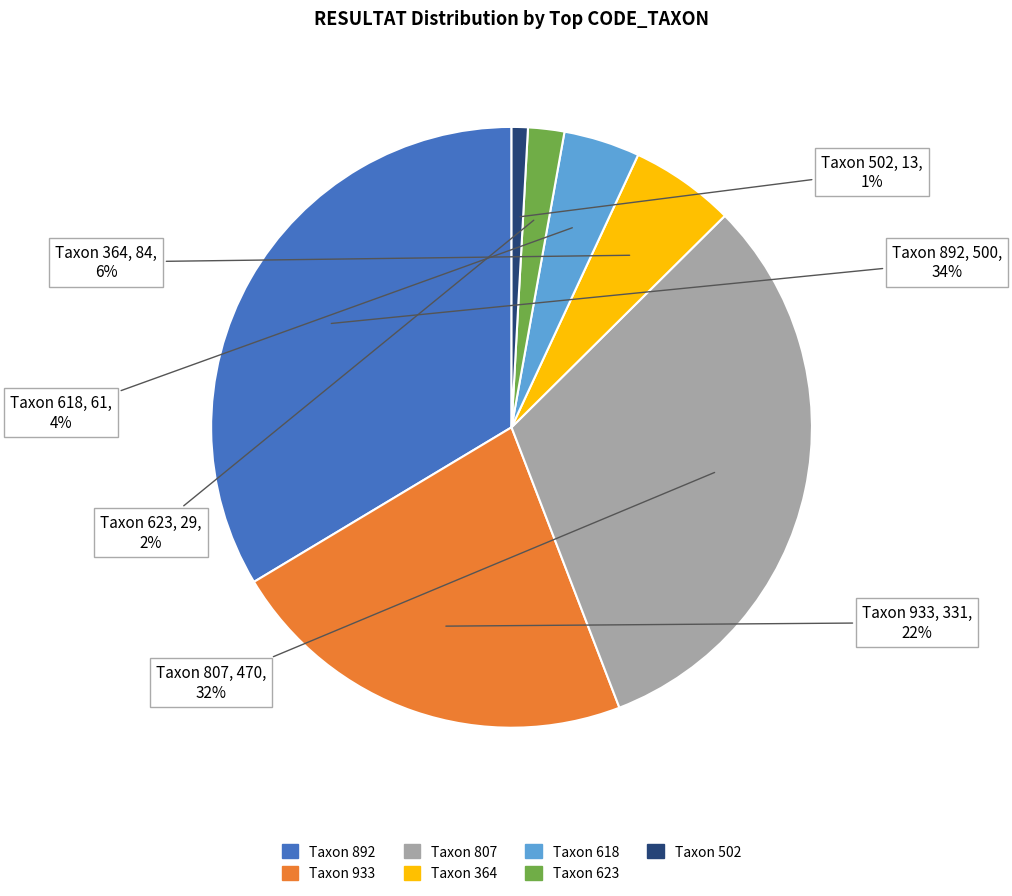

To the nearest percent, what is the average slice percentage?

14%